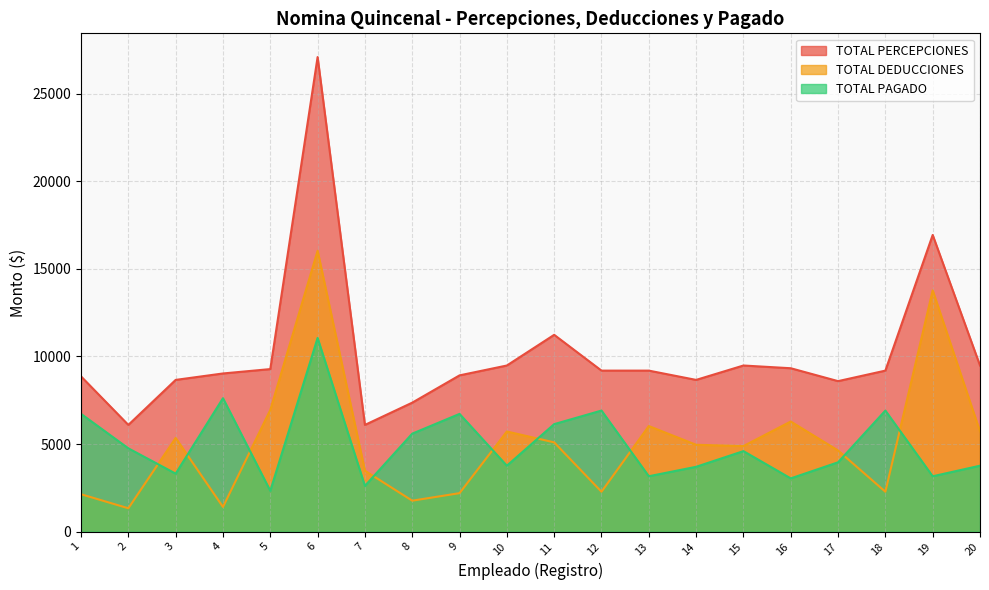

What is the maximum value for TOTAL PAGADO?

11055.0